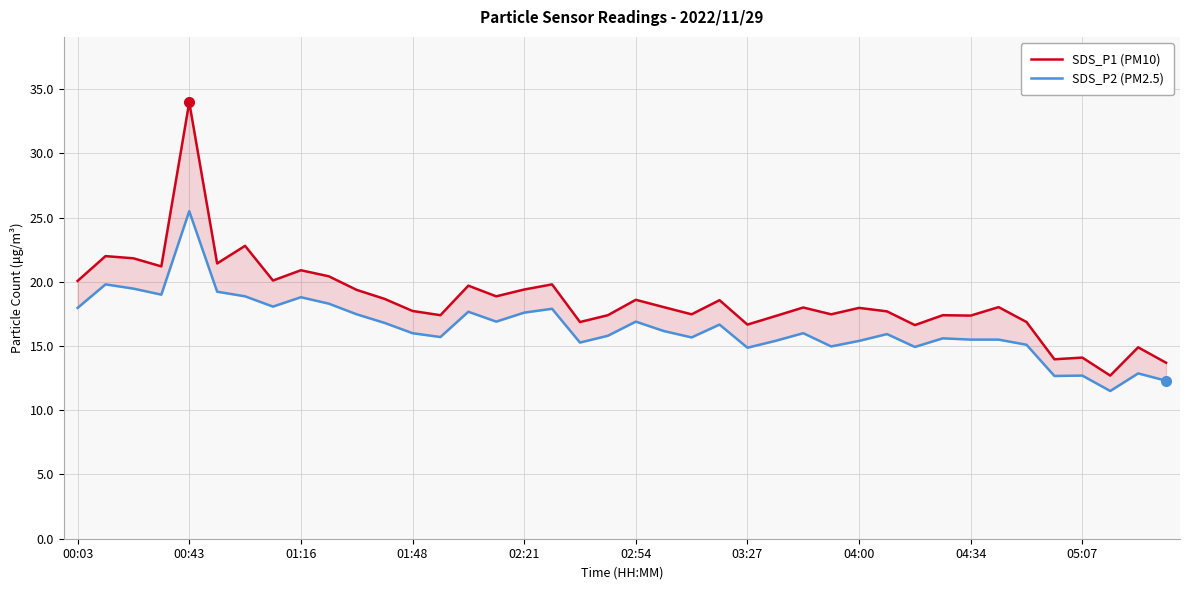

Does the chart have visible grid lines?

Yes